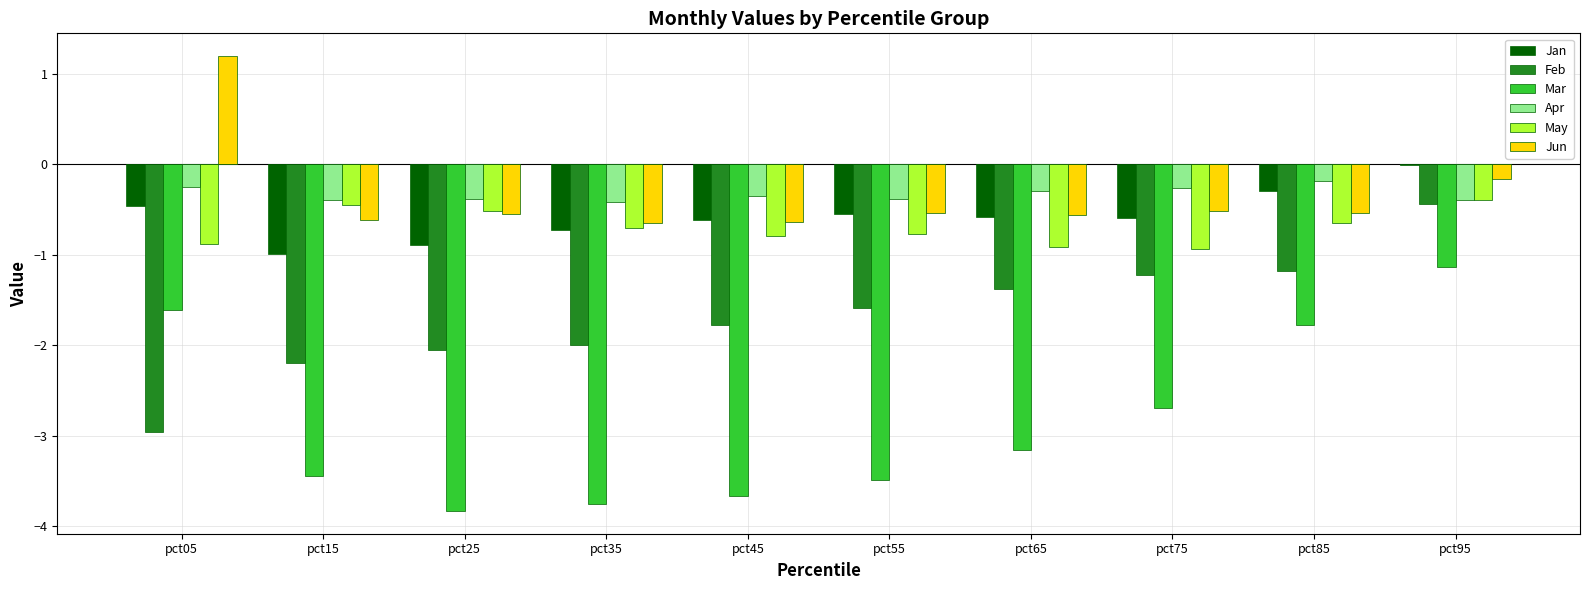

What is the highest value of the Feb series?

-0.4